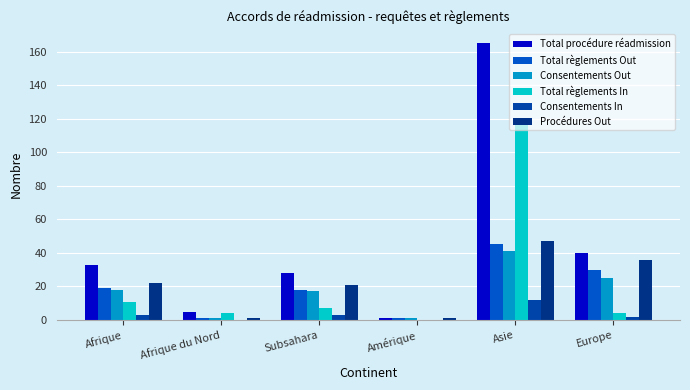

What is the label of the 1st bar from the right?

Europe